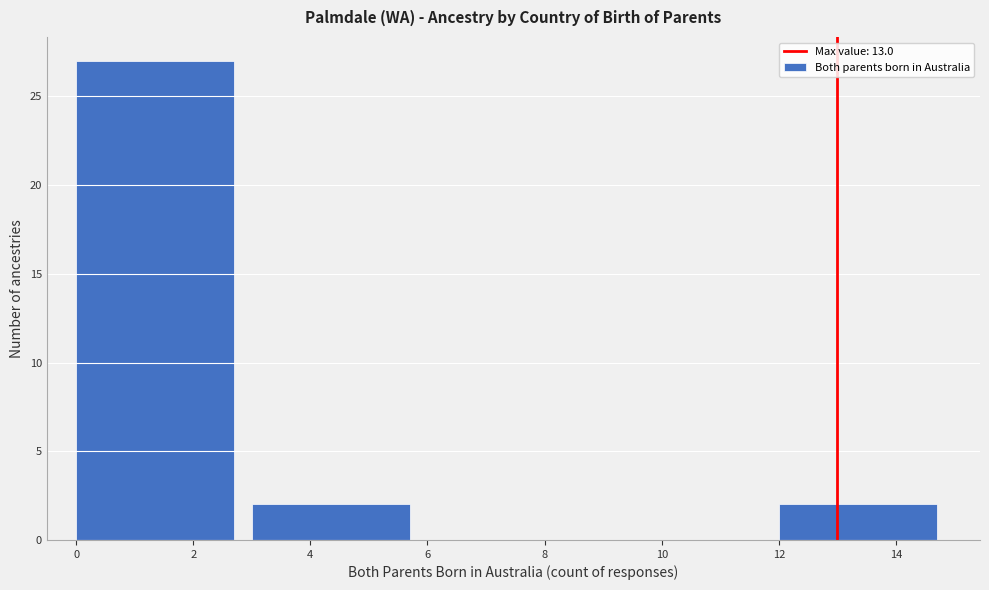

Reading left to right, transcribe this chart: for each bar, give the range it covers on the x-axis and its height. The values are not printed on the chart, so give them approximately, as read against the axis.

0 to 3: 27
3 to 6: 2
6 to 9: 0
9 to 12: 0
12 to 15: 2